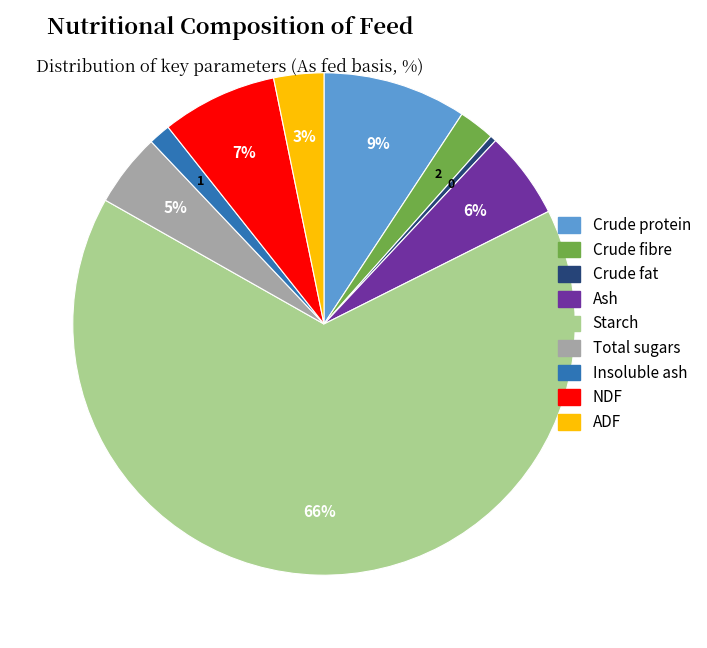

Between Insoluble ash and Total sugars, which is larger?

Total sugars